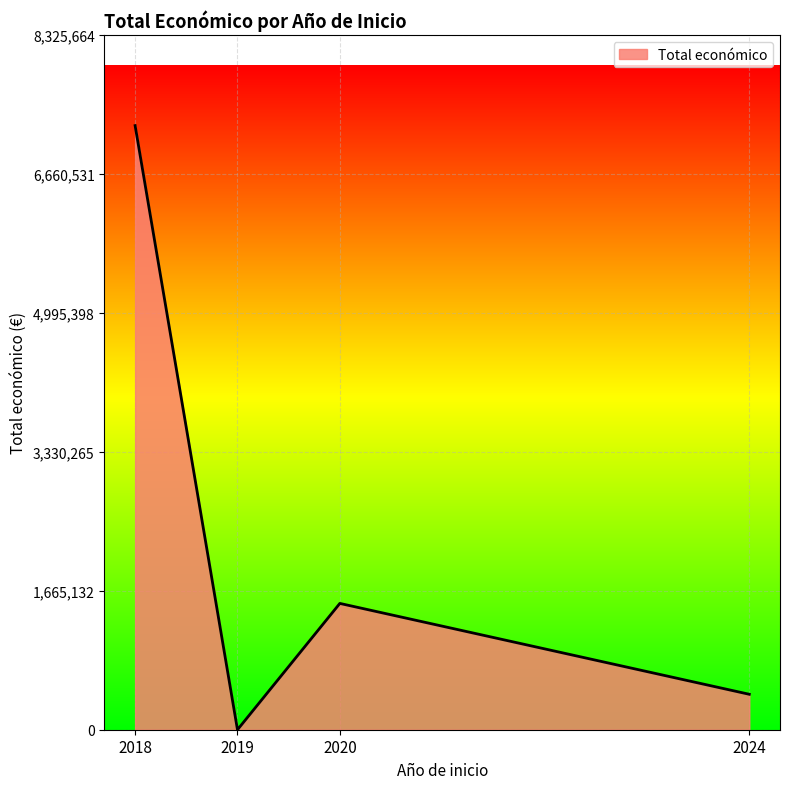

The value at 2018 is 12726253. True or false?

False